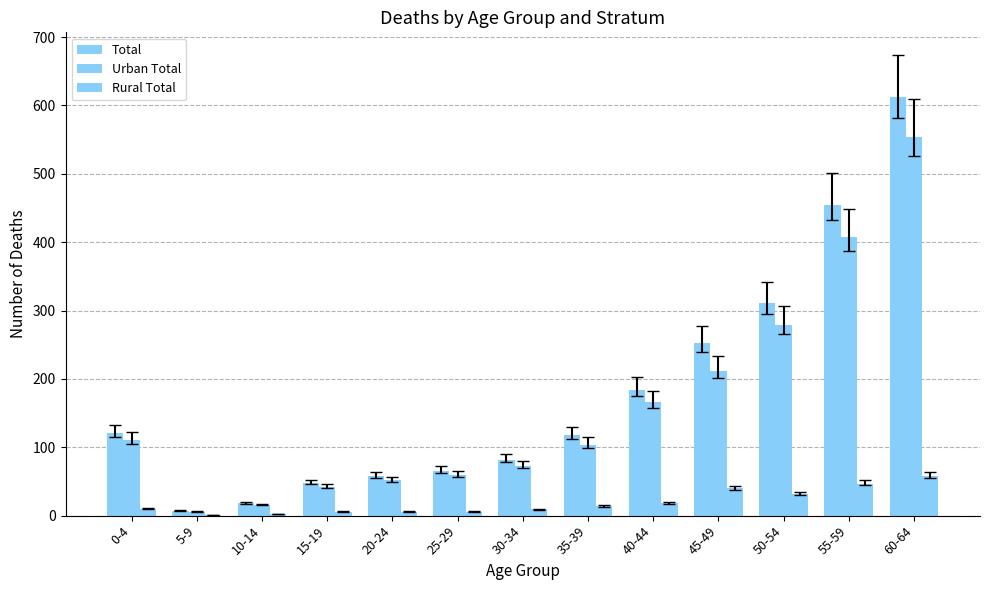

How many distinct data groups are displayed?

3